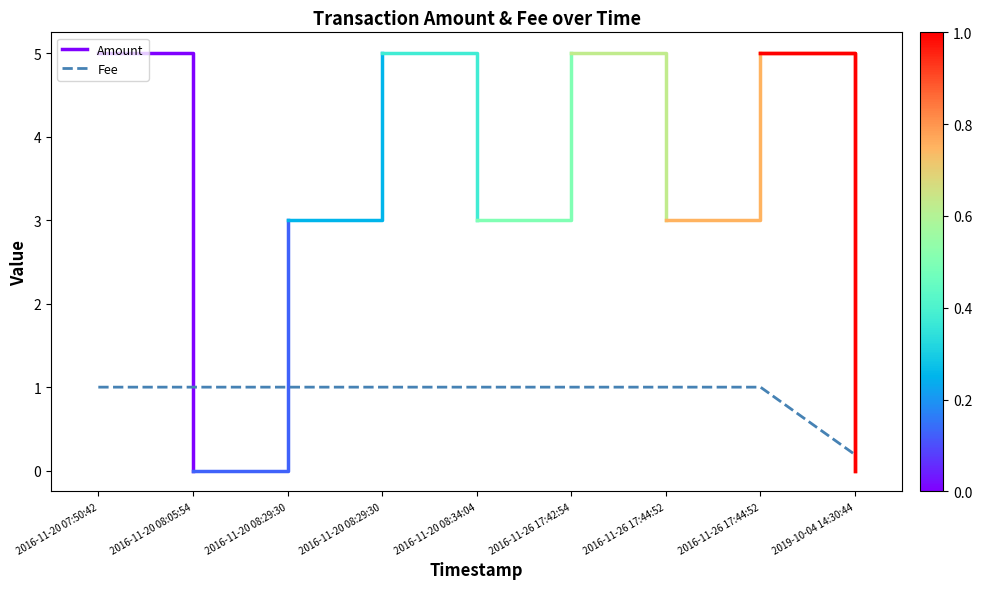

The chart shows a value of 1.0 at 2016-11-20 08:29:30. True or false?

True